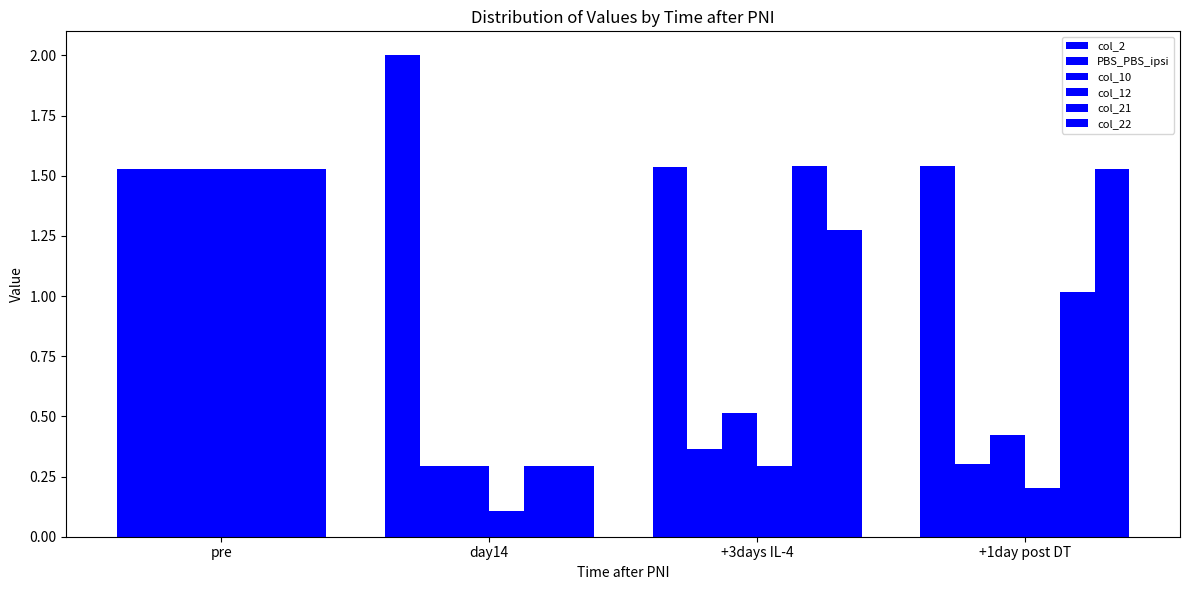

Rank the series at +1day post DT from lowest to highest value.

col_12, PBS_PBS_ipsi, col_10, col_21, col_22, col_2